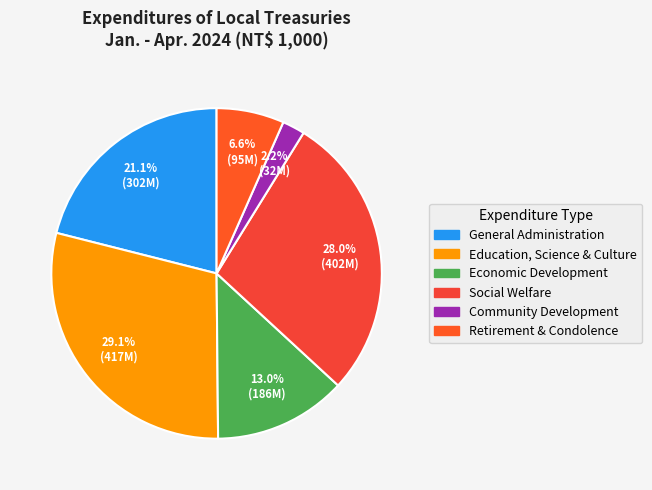

To the nearest percent, what is the difference between the largest and smallest slice percentages?

27%